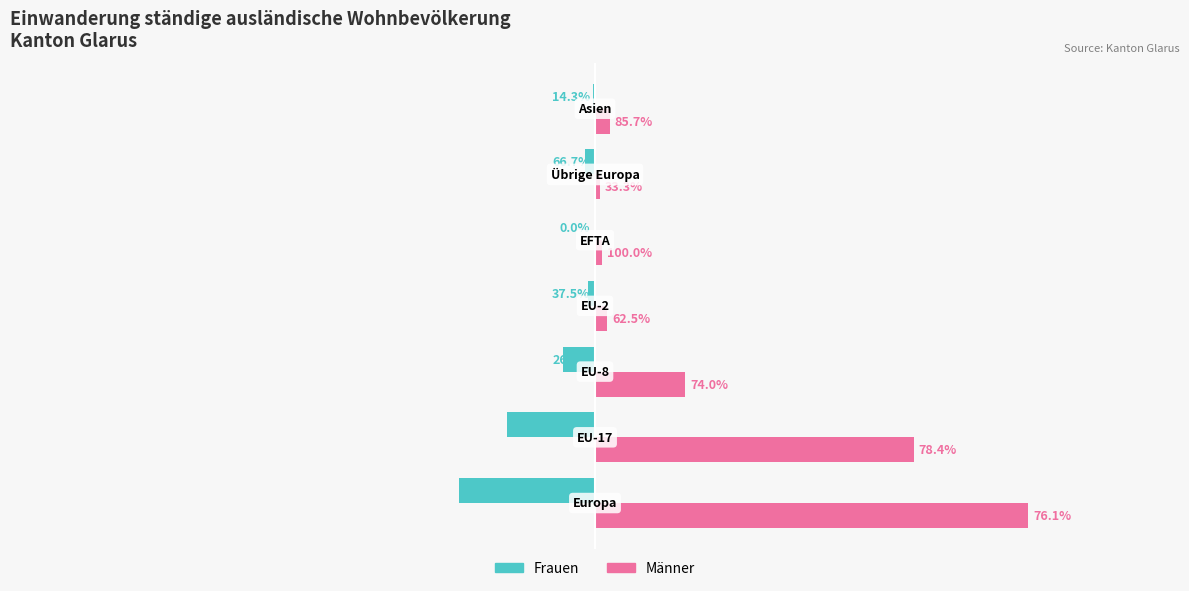

What are all the series names shown in the legend?

Frauen, Männer